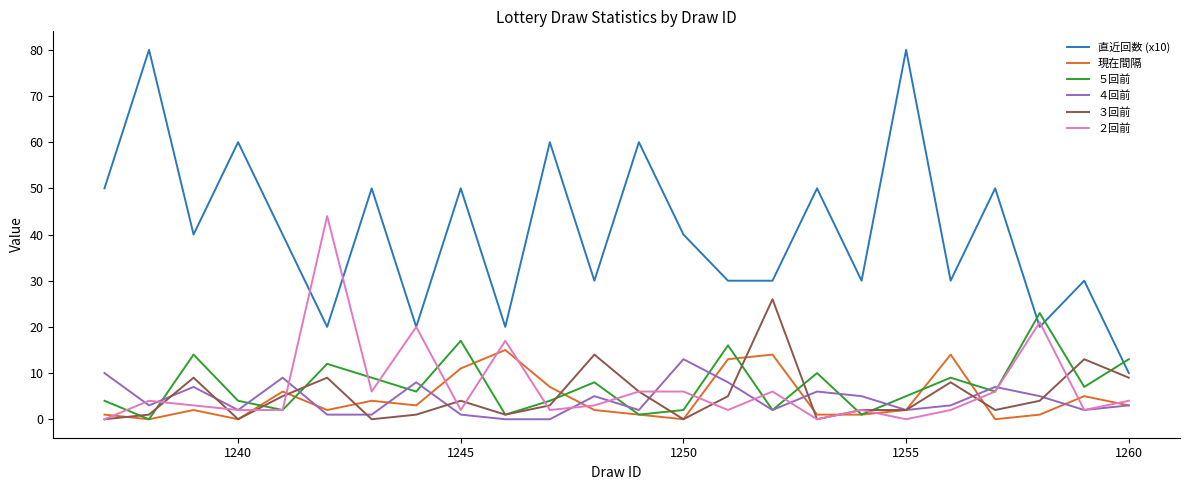

How many lines are shown in the chart?

6